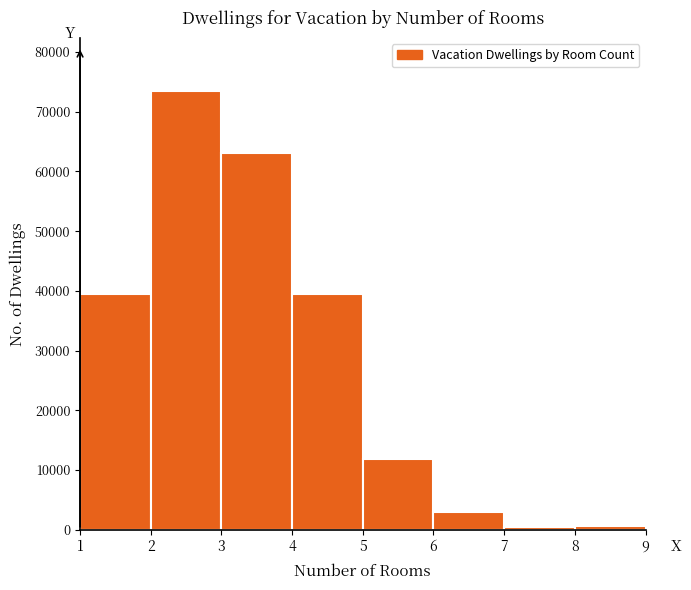

Reading left to right, list every bar in this chart as the range it spans on the x-axis followed by its height. The values are not printed on the chart, so give them approximately, as read against the axis.

1 to 2: 39000
2 to 3: 74000
3 to 4: 63000
4 to 5: 39000
5 to 6: 12000
6 to 7: 3000
7 to 8: under 1000
8 to 9: under 1000